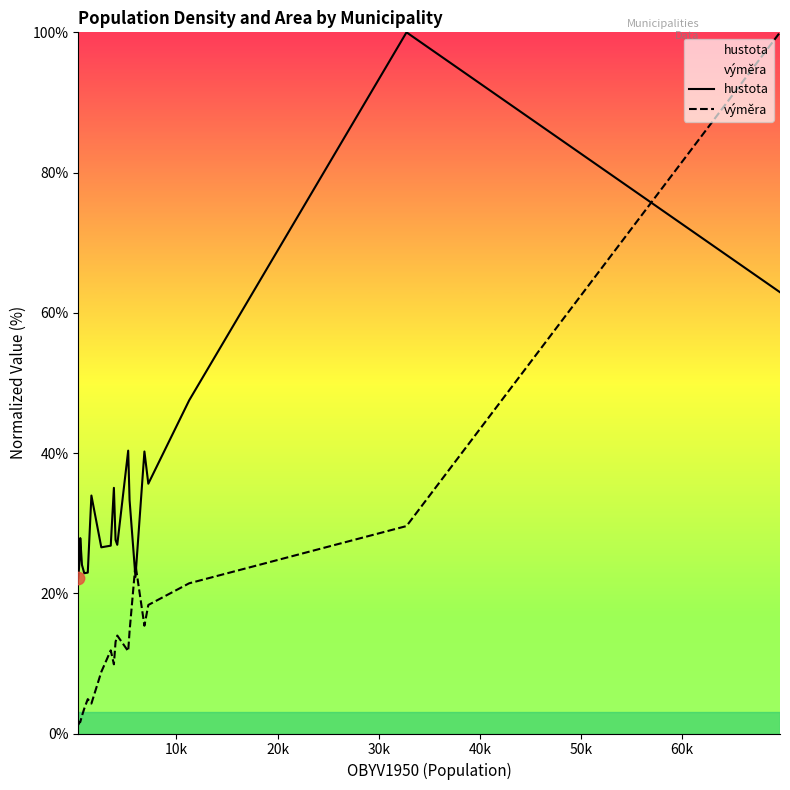

Which series has the widest spread of Y values?

výměra